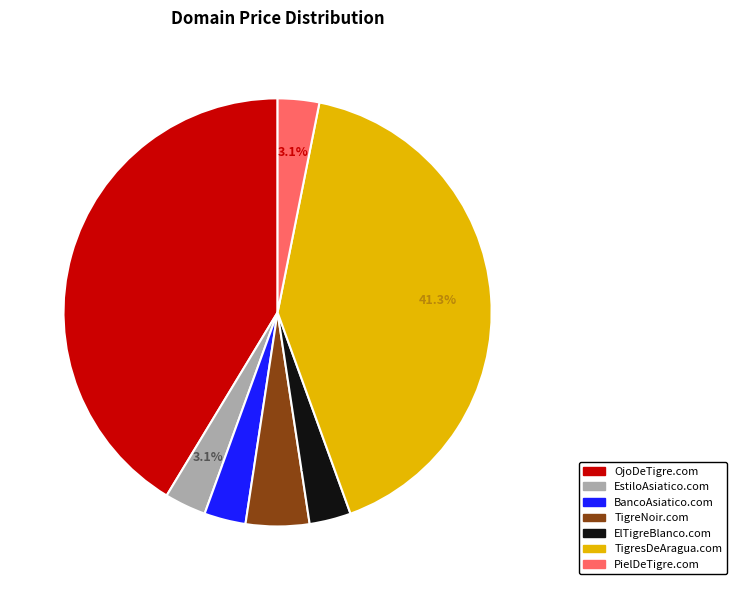

Is there a majority slice in this chart?

No